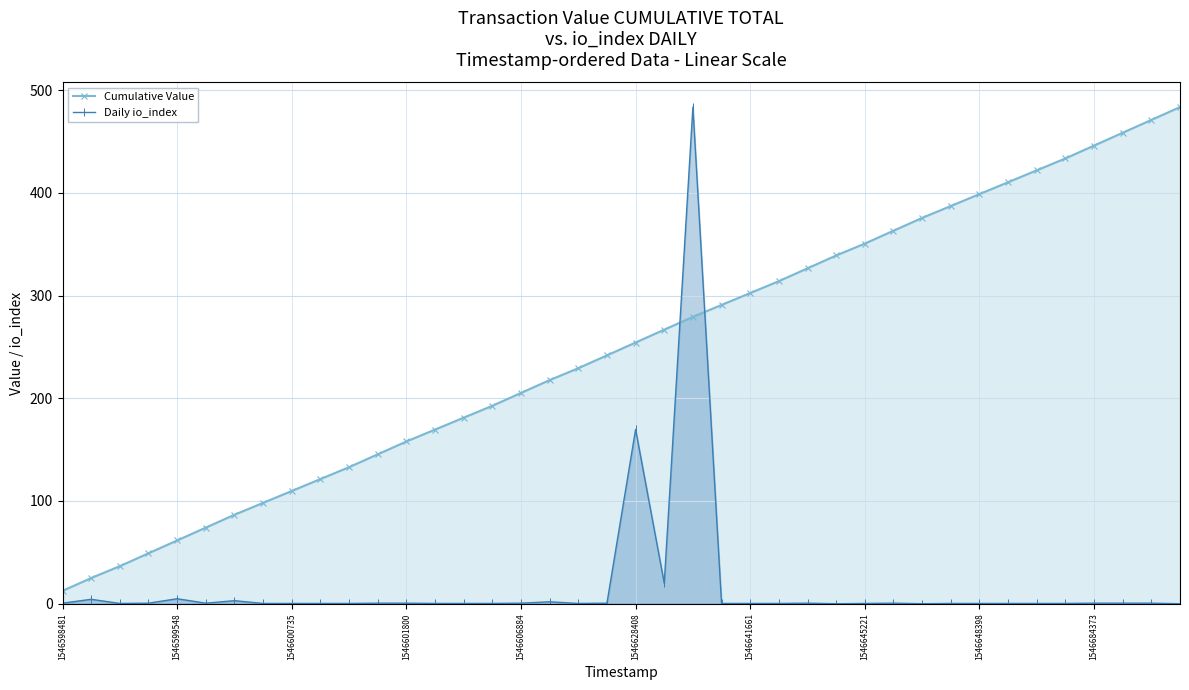

Rank the series by their maximum value, from highest to lowest.

Daily io_index, Cumulative Value